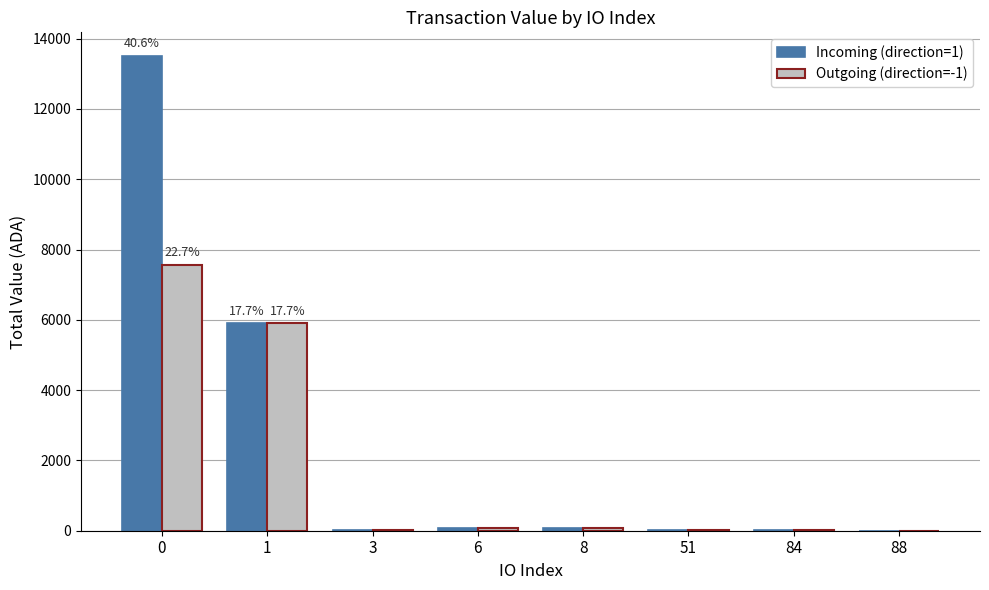

What are all the series names shown in the legend?

Incoming (direction=1), Outgoing (direction=-1)